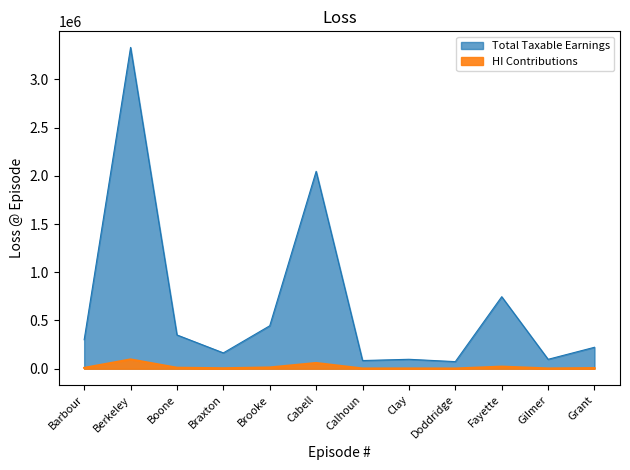

Reading right to left, what are all the values shown in this chart?

Total Taxable Earnings: 222212	97339	746560	73342	97540	84621	2047089	445172	163916	349988	3332323	300435
HI Contributions: 6444	2823	21650	2127	2829	2454	59366	12910	4754	10150	96637	8713